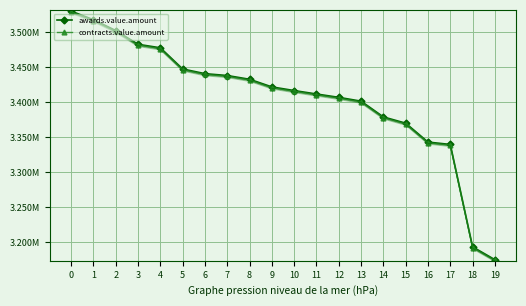

Between 3 and 17, which series saw the biggest shift?

awards.value.amount